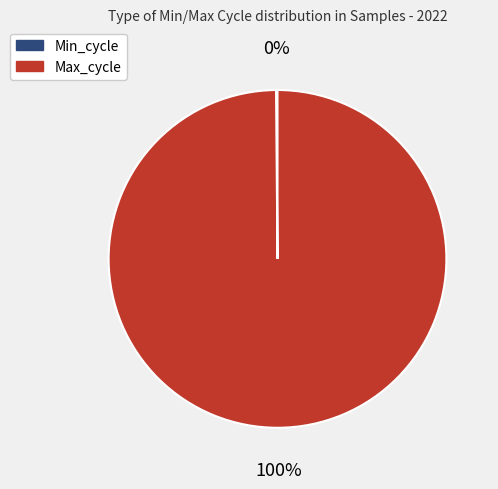

To the nearest percent, what is the difference between the largest and smallest slice percentages?

100%